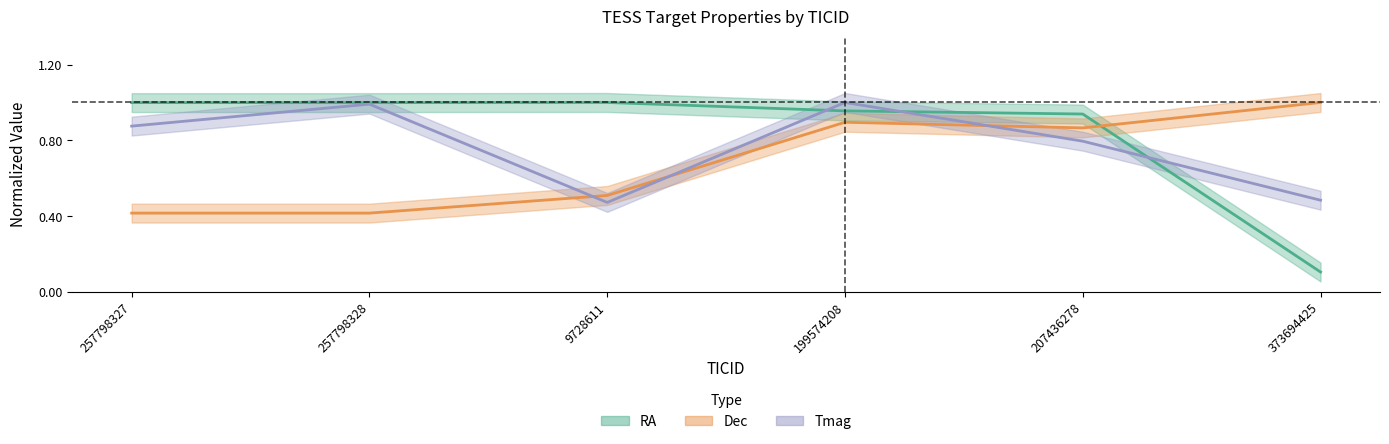

True or false: Dec has a value of 1.6 at 199574208.

False